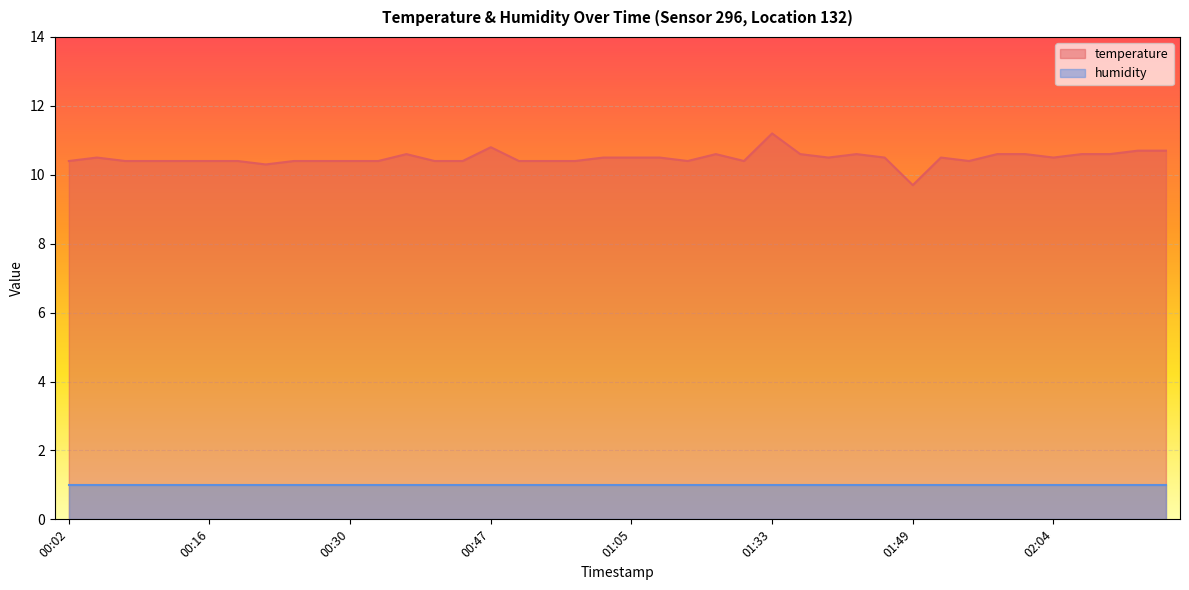

How many values exceed 10?

39